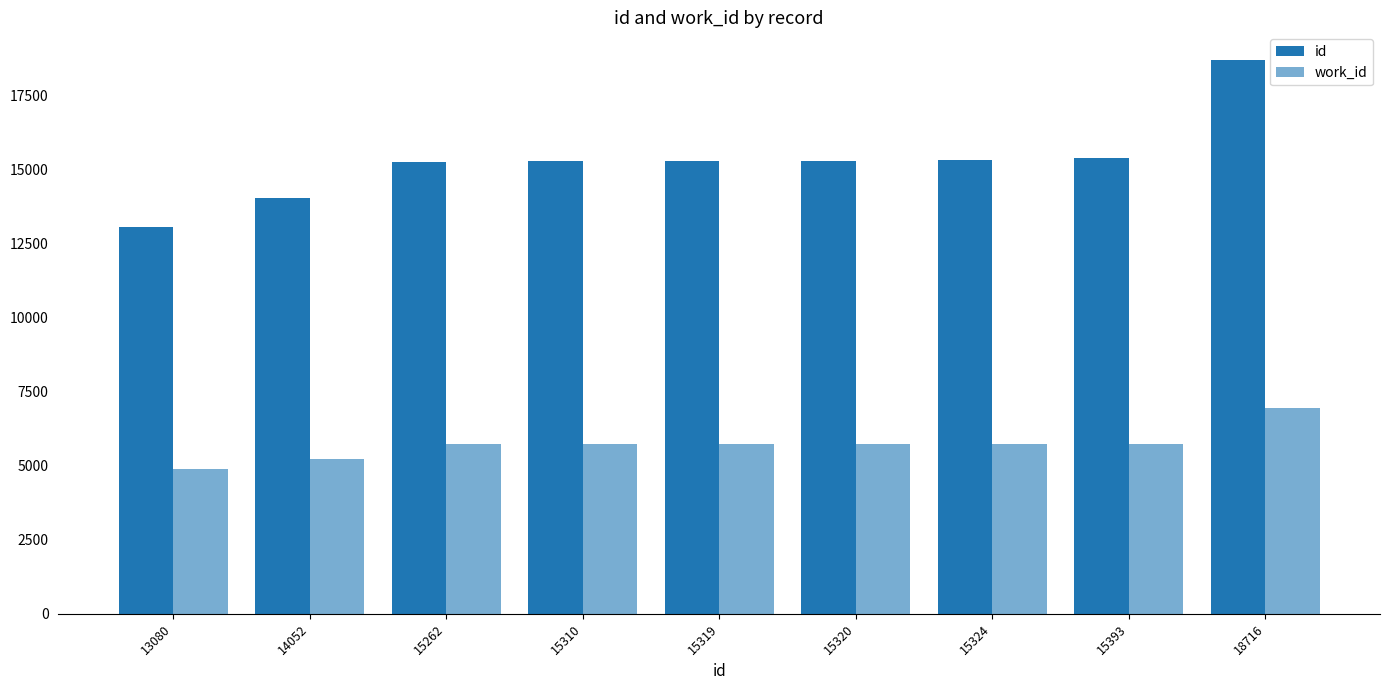

Are the bars grouped side by side (vs. stacked)?

Yes